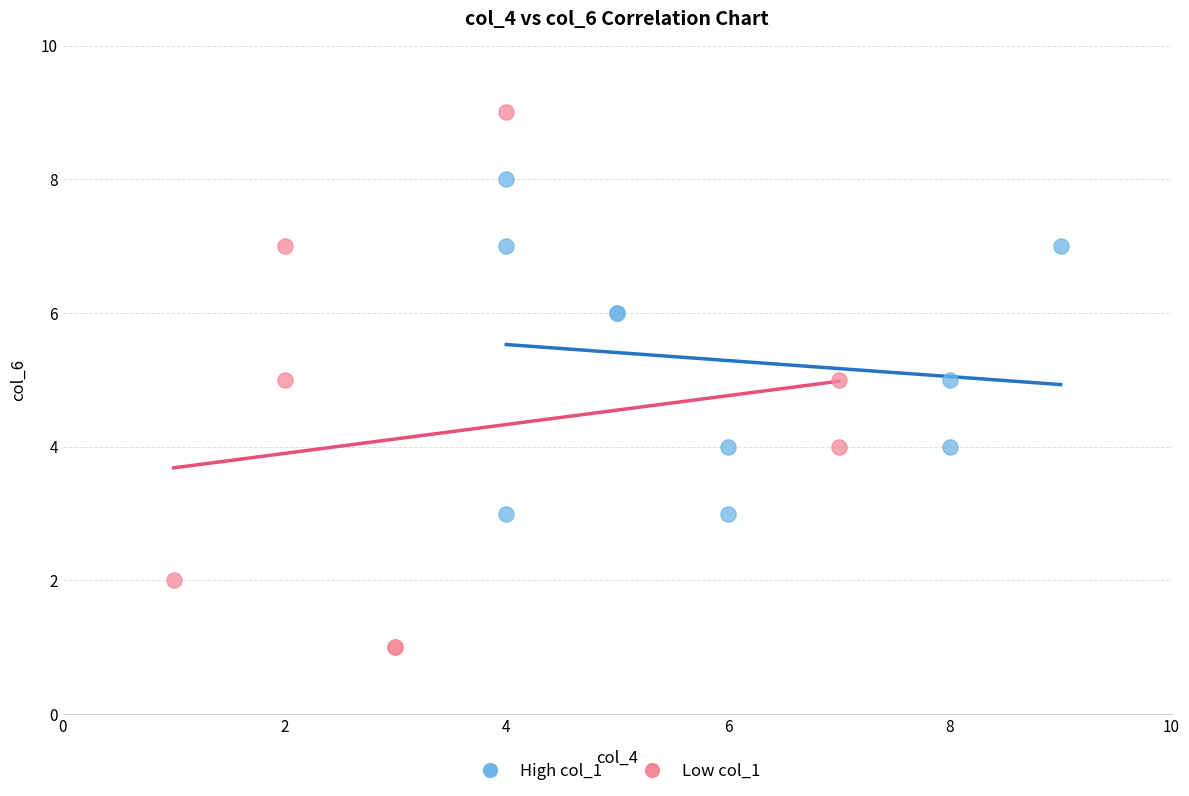

Which series contains the highest Y value?

Low col_1